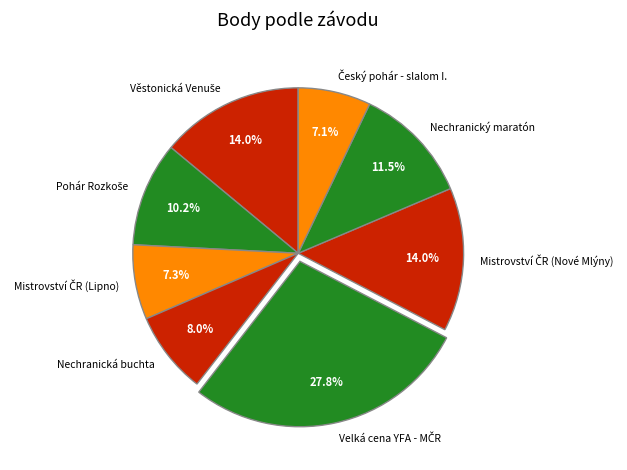

Is there a majority slice in this chart?

No